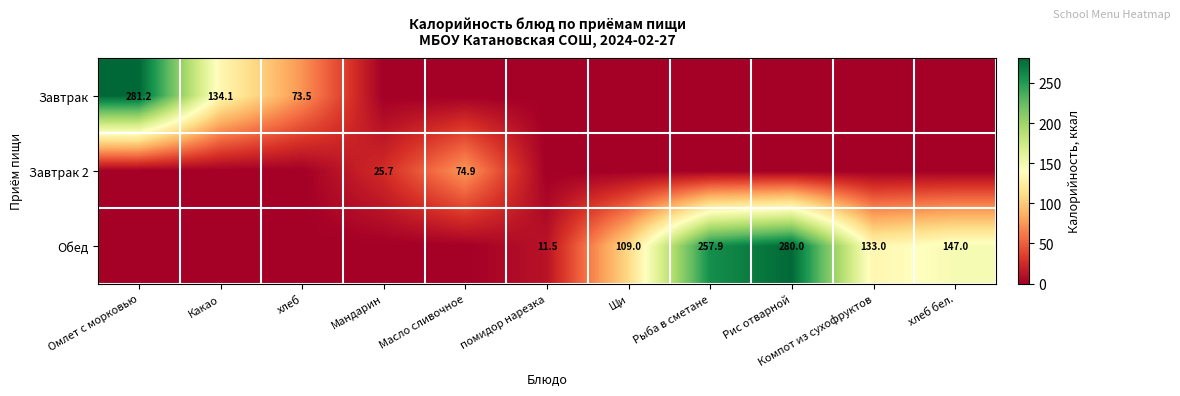

Is the value of Завтрак at Какао greater than the value of Завтрак 2 at Мандарин?

Yes